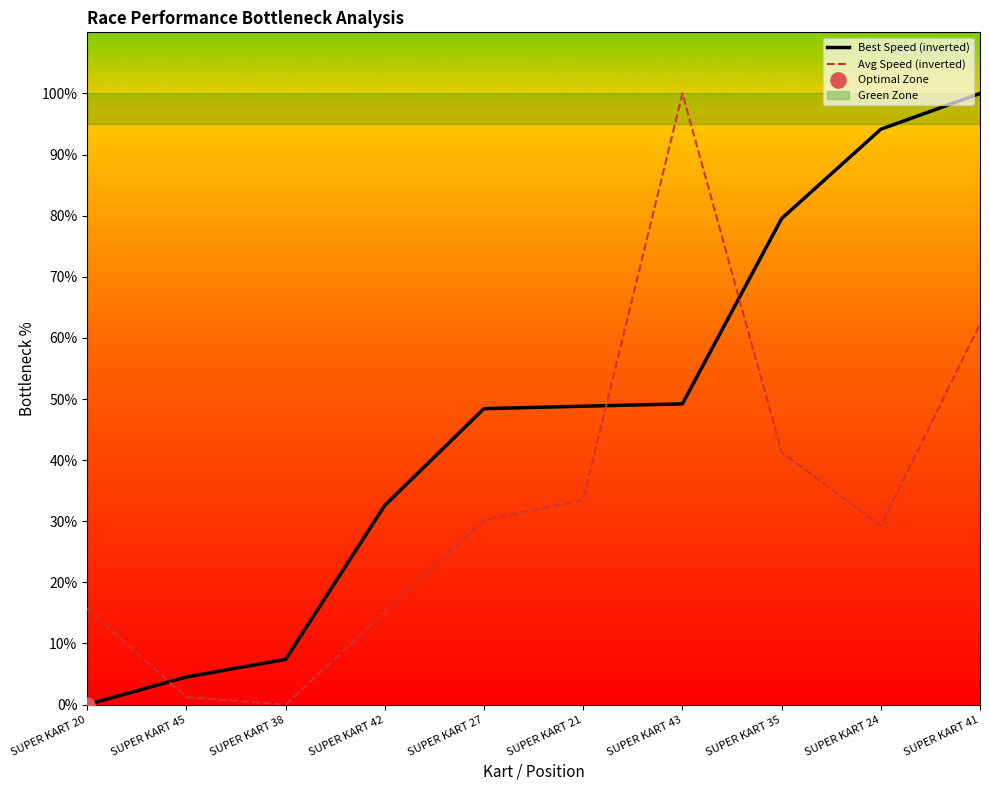

At how many categories does at least one series exceed 15?

8